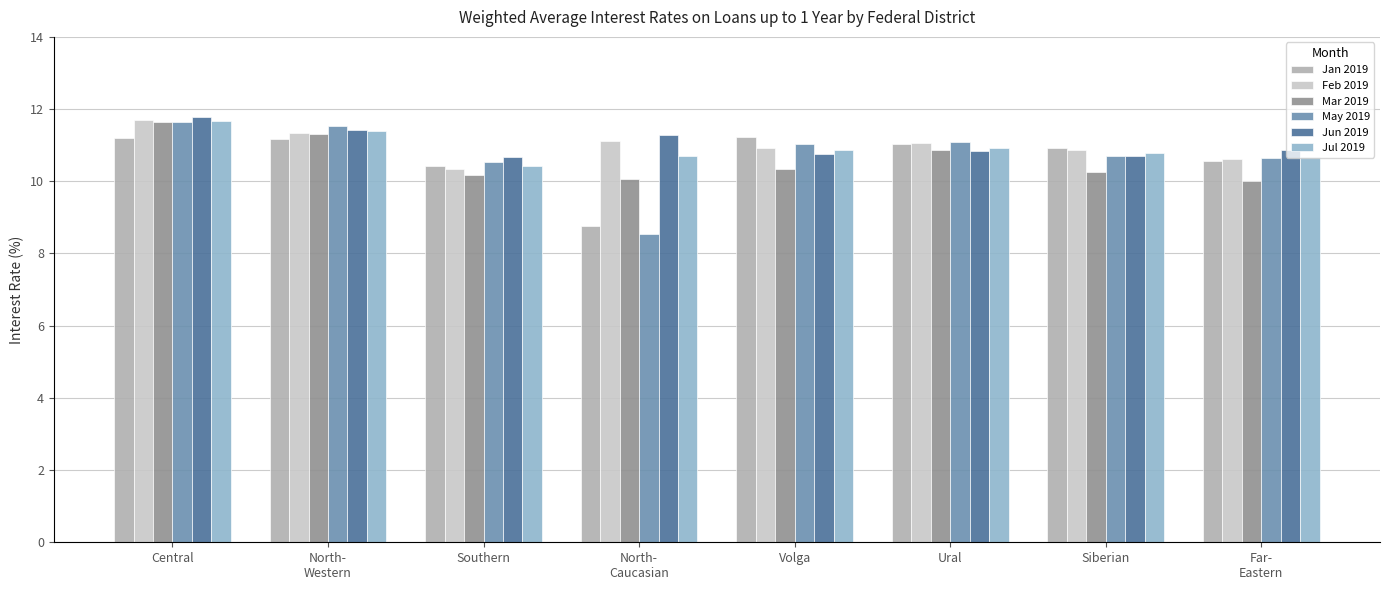

Which series has the widest spread of values?

May 2019